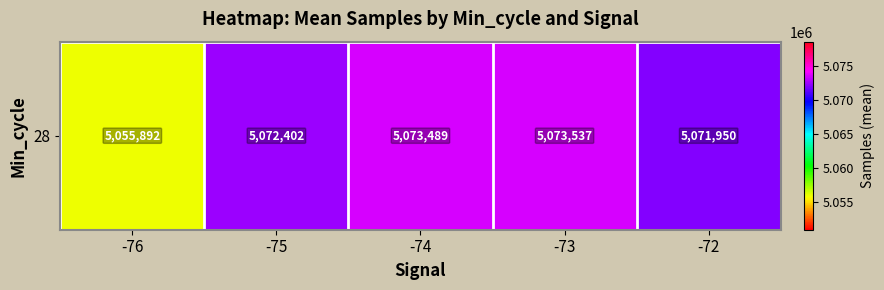

Is it true that the value at -75 is 3418673.8?

False